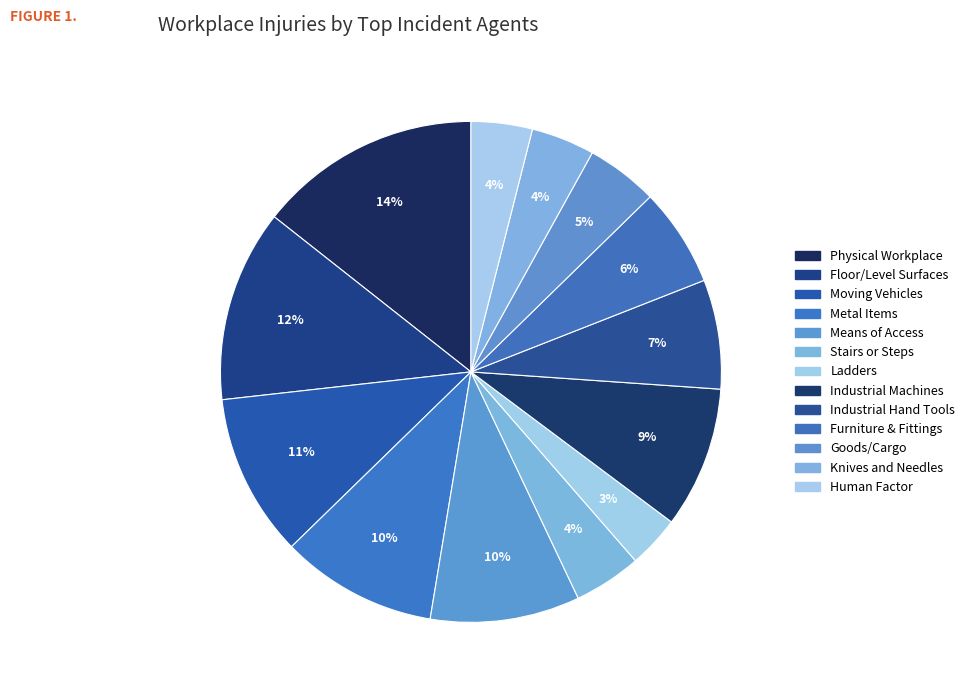

How much of the chart is everything except Furniture & Fittings?

93.6%